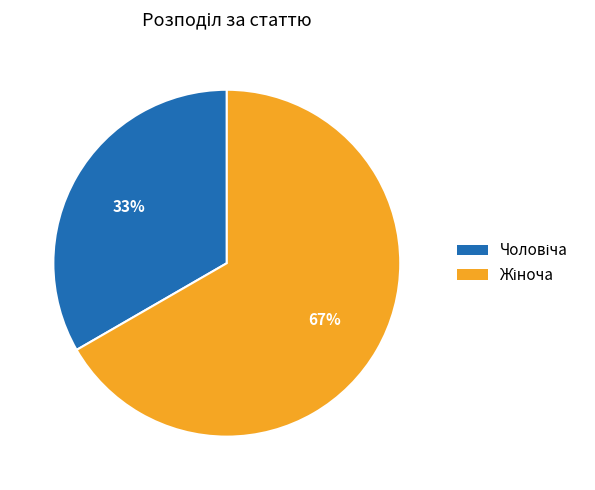

To the nearest percent, what is the average slice percentage?

50%